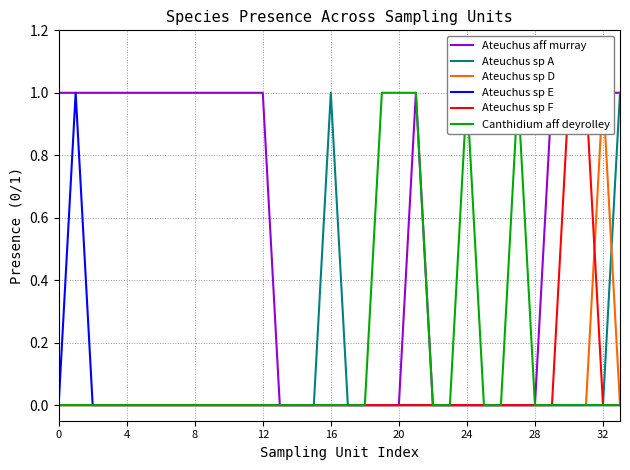

How many data points does each series have?

34